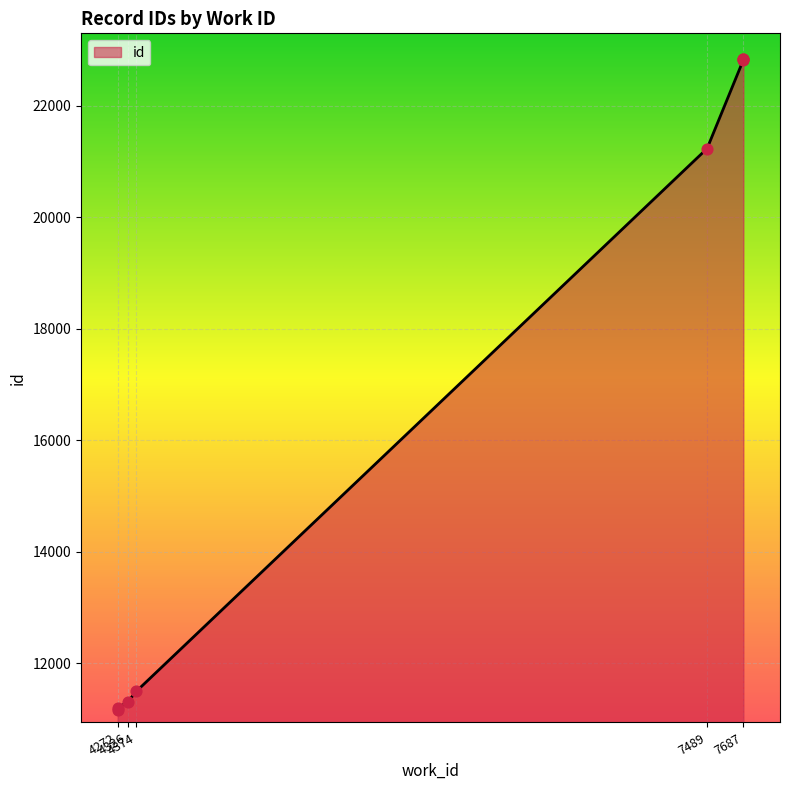

What is the change in value from 4272 to 7687?

+11683